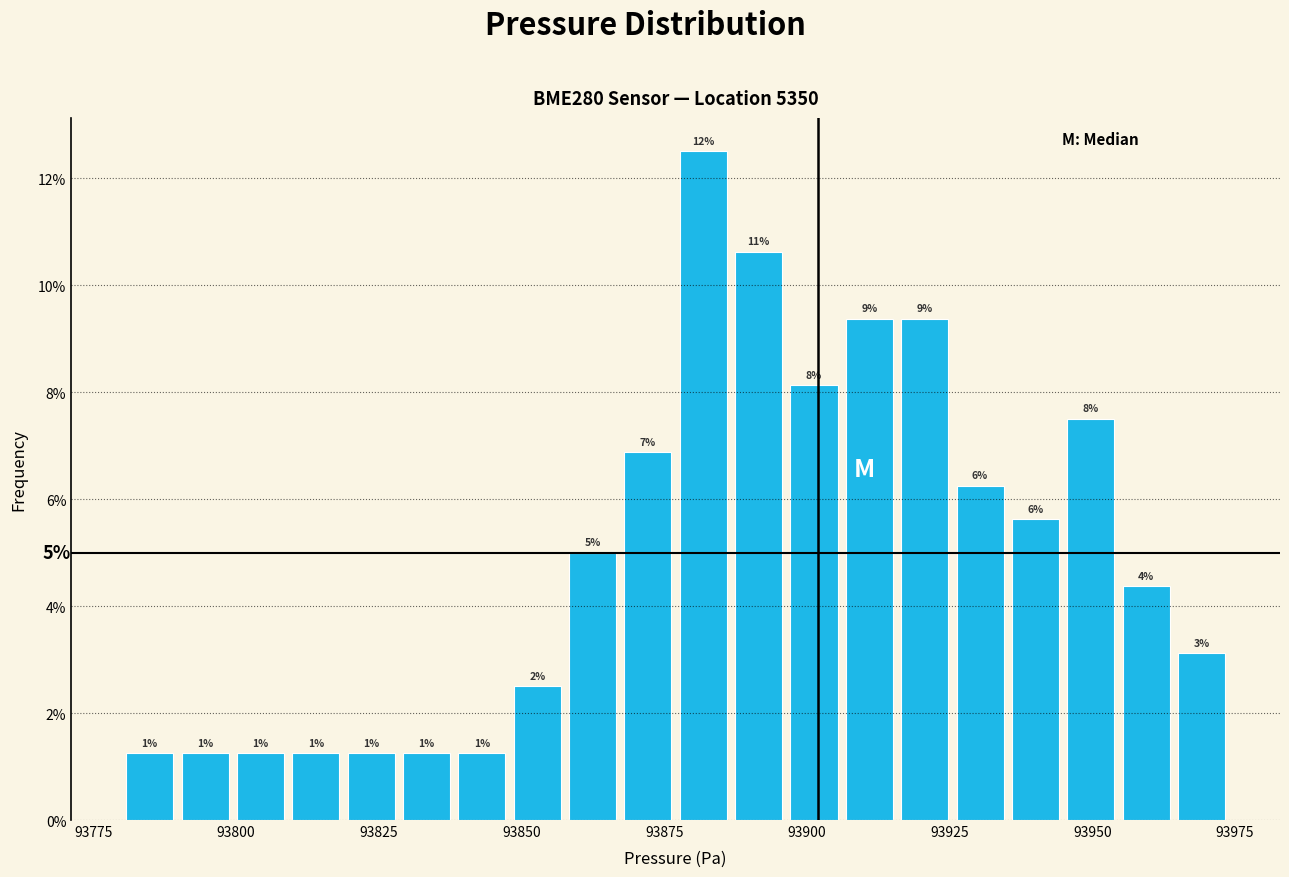

Read against the x-axis, roughly where is the centre of the tallest bar?

93880